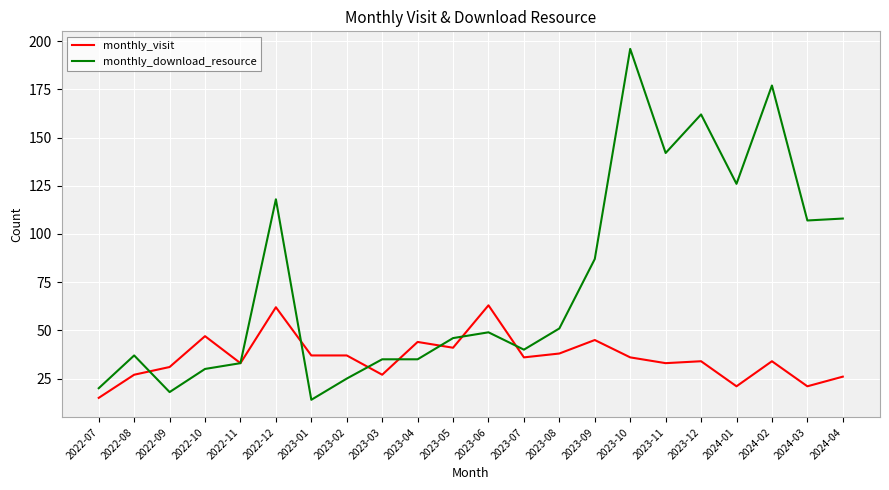

Is the value of monthly_download_resource at 2023-08 greater than the value of monthly_visit at 2023-01?

Yes